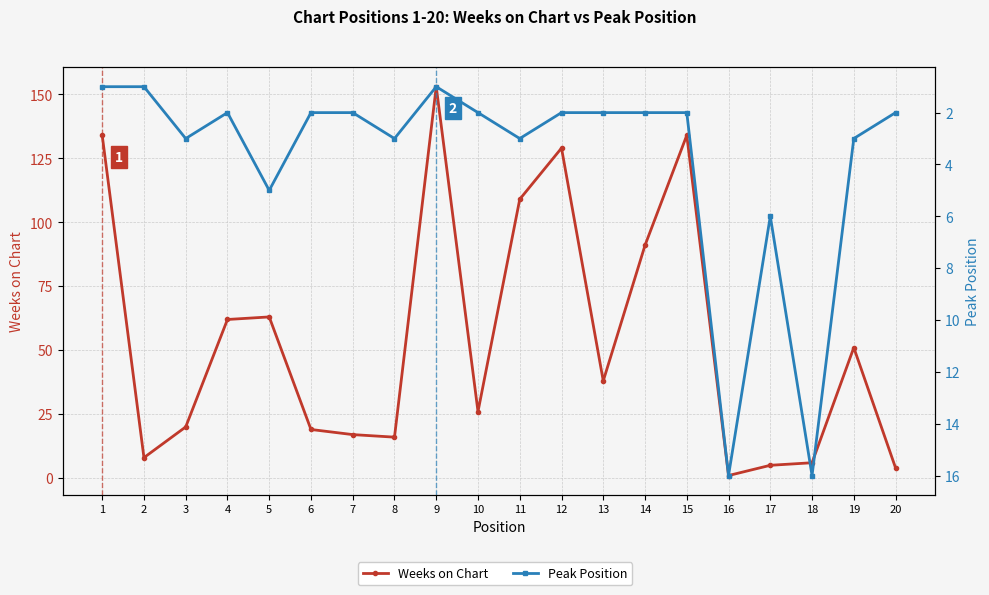

How many interior local peaks does the Weeks on Chart series have?

5